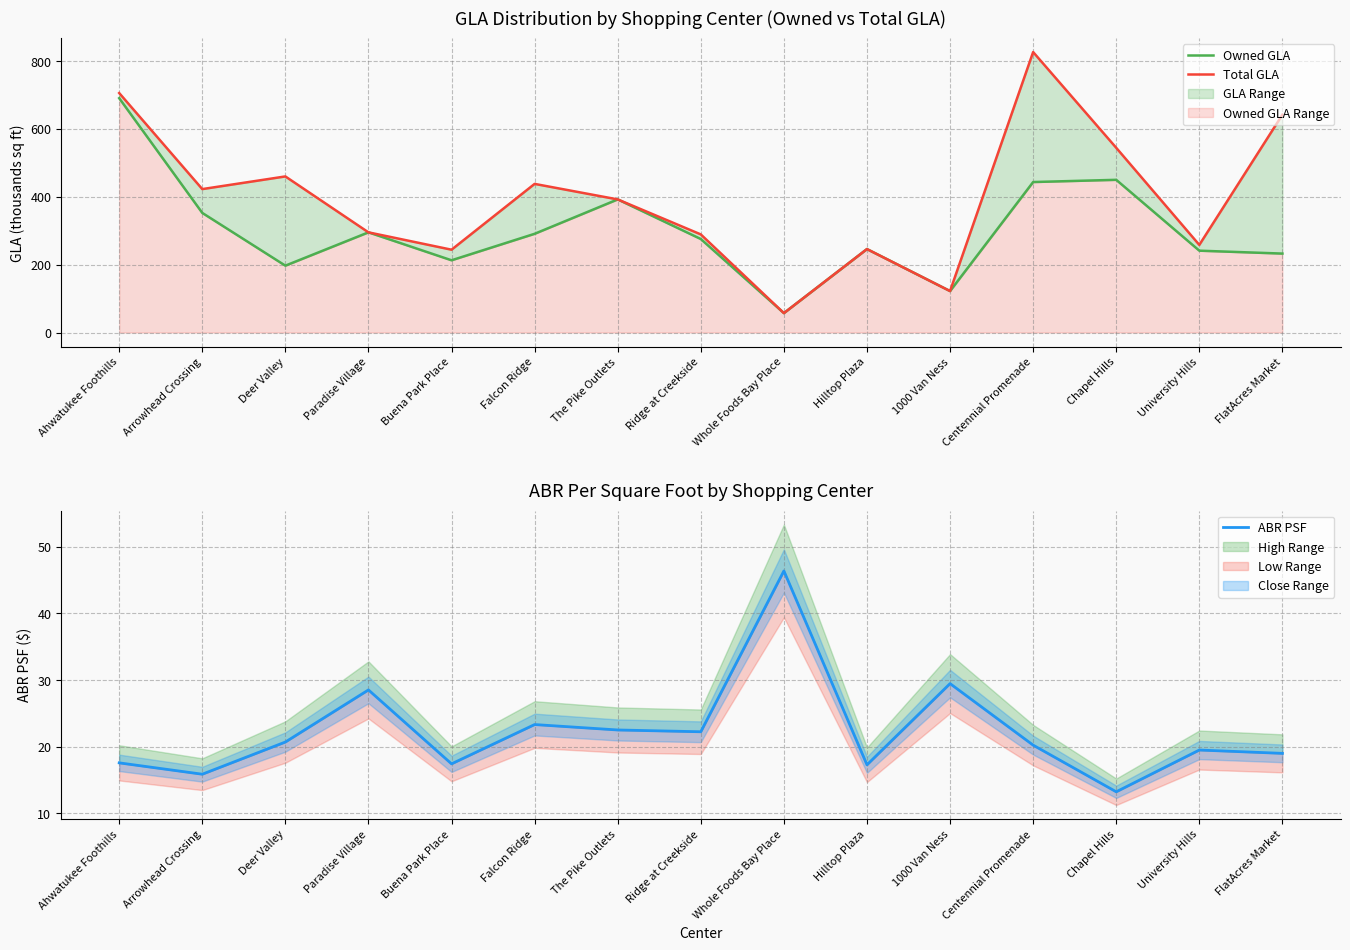

What is the total value across all series at Falcon Ridge?

752.2